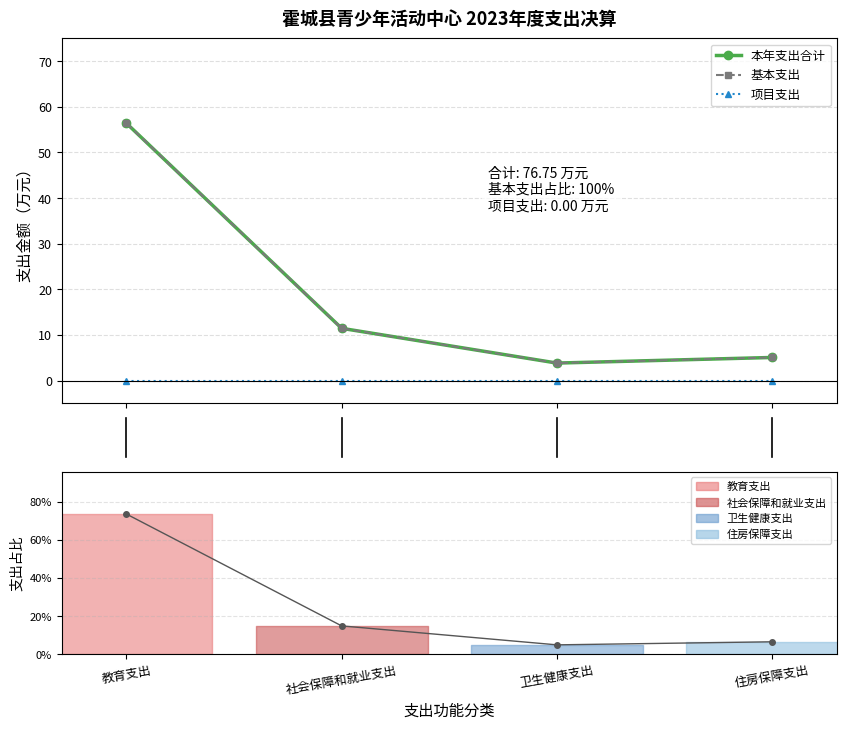

True or false: 本年支出合计 and 项目支出 intersect in this chart.

False